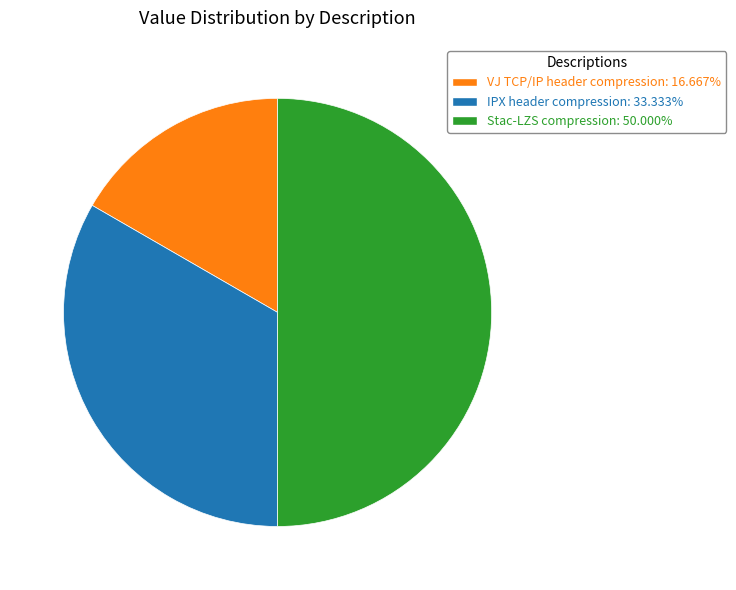

How many slices are in this pie chart?

3